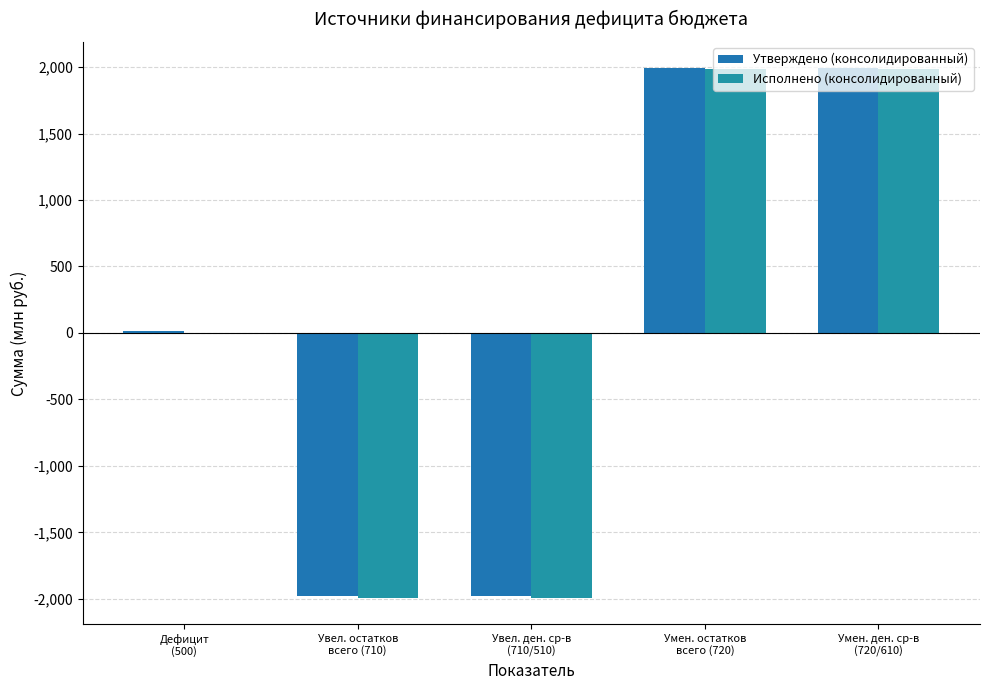

List the labels in order of Исполнено (консолидированный) value, smallest first.

Увел. остатков
всего (710), Увел. ден. ср-в
(710/510), Дефицит
(500), Умен. остатков
всего (720), Умен. ден. ср-в
(720/610)